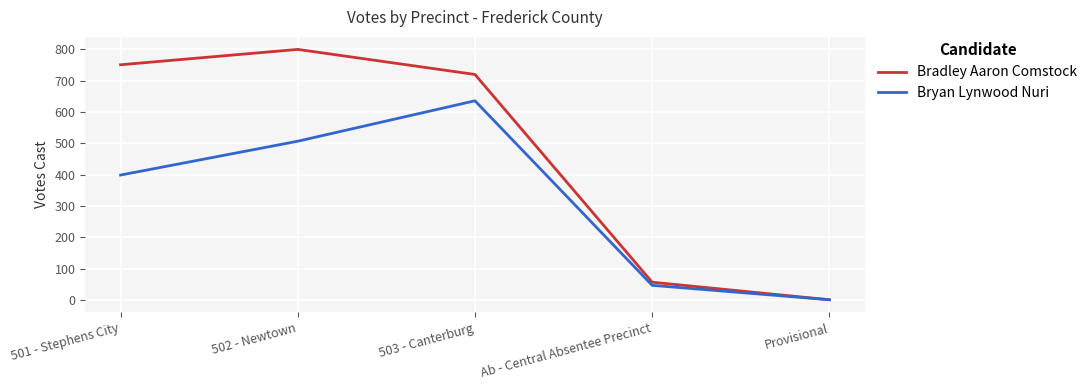

What is the spread (max minus min) of values at 501 - Stephens City?

352